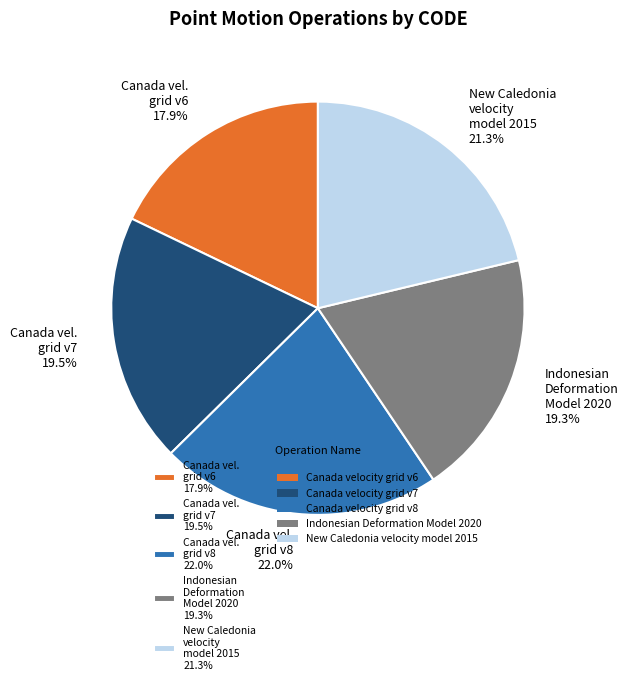

What percentage is NOT represented by Canada vel. grid v8 22.0%?

78.0%